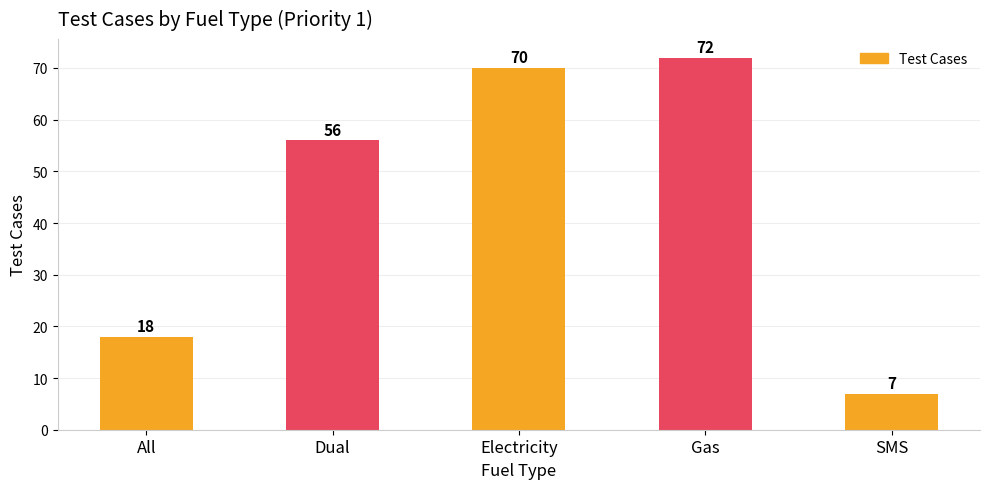

True or false: the data shows 45 at Gas.

False